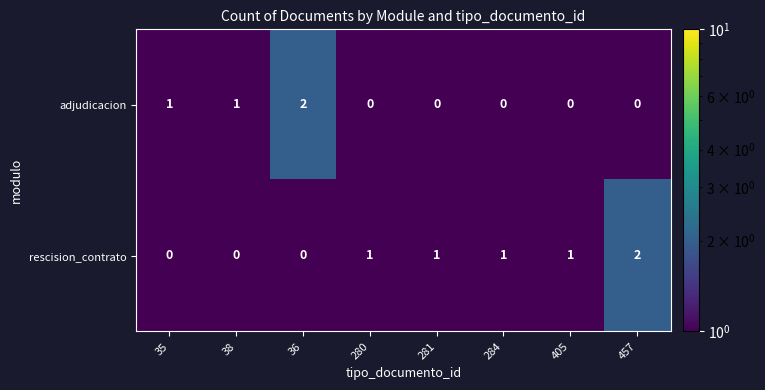

List the series in order of their overall mean, highest first.

rescision_contrato, adjudicacion